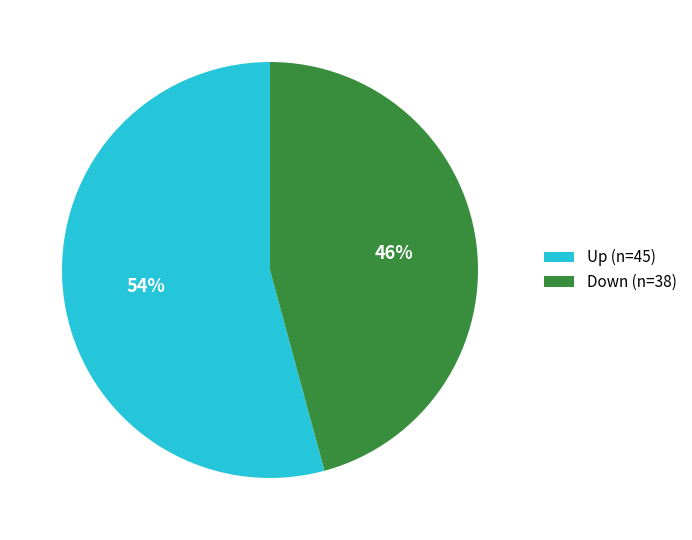

Rank the categories by value from highest to lowest.

Up (n=45), Down (n=38)